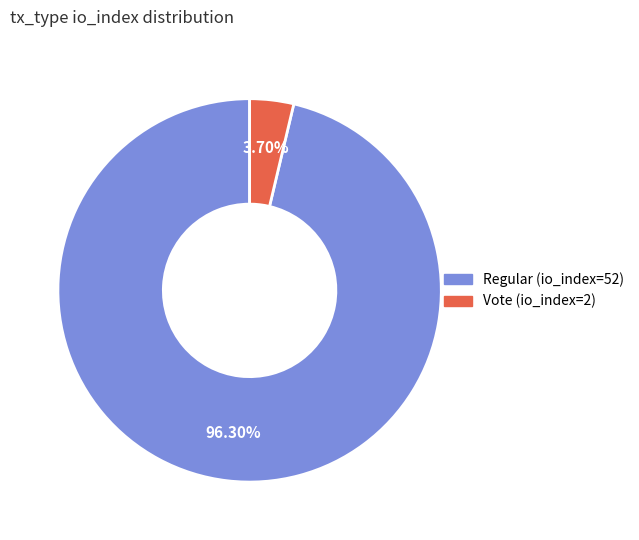

Is it true that Regular (io_index=52) is 96% of the pie?

True